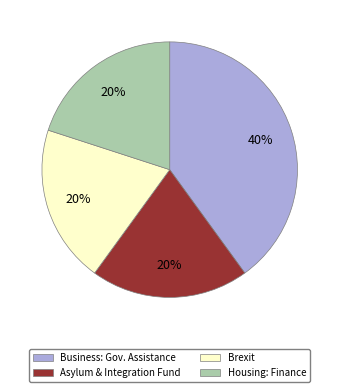

To the nearest percent, what is the average slice percentage?

25%